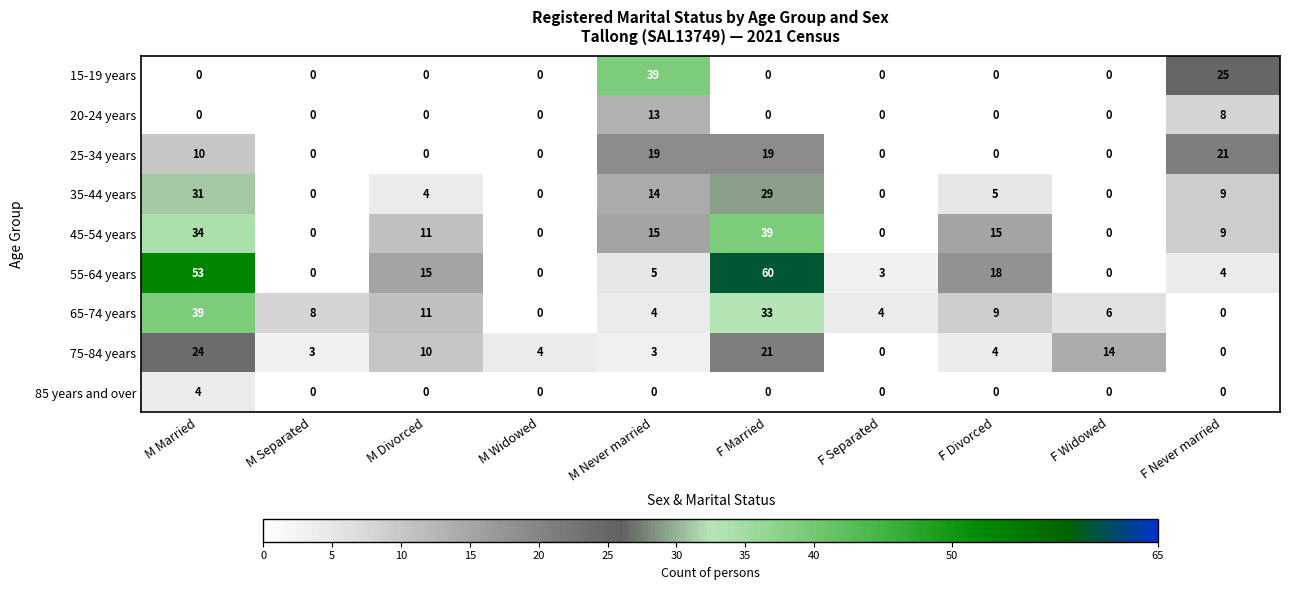

Which series has the largest range (max minus min)?

55-64 years